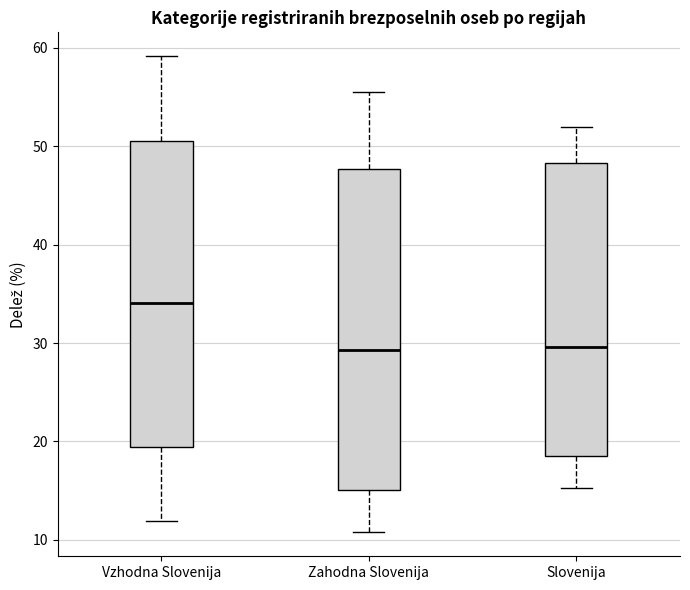

Comparing the boxes themselves (not the whiskers), which one is the tallest?

Zahodna Slovenija